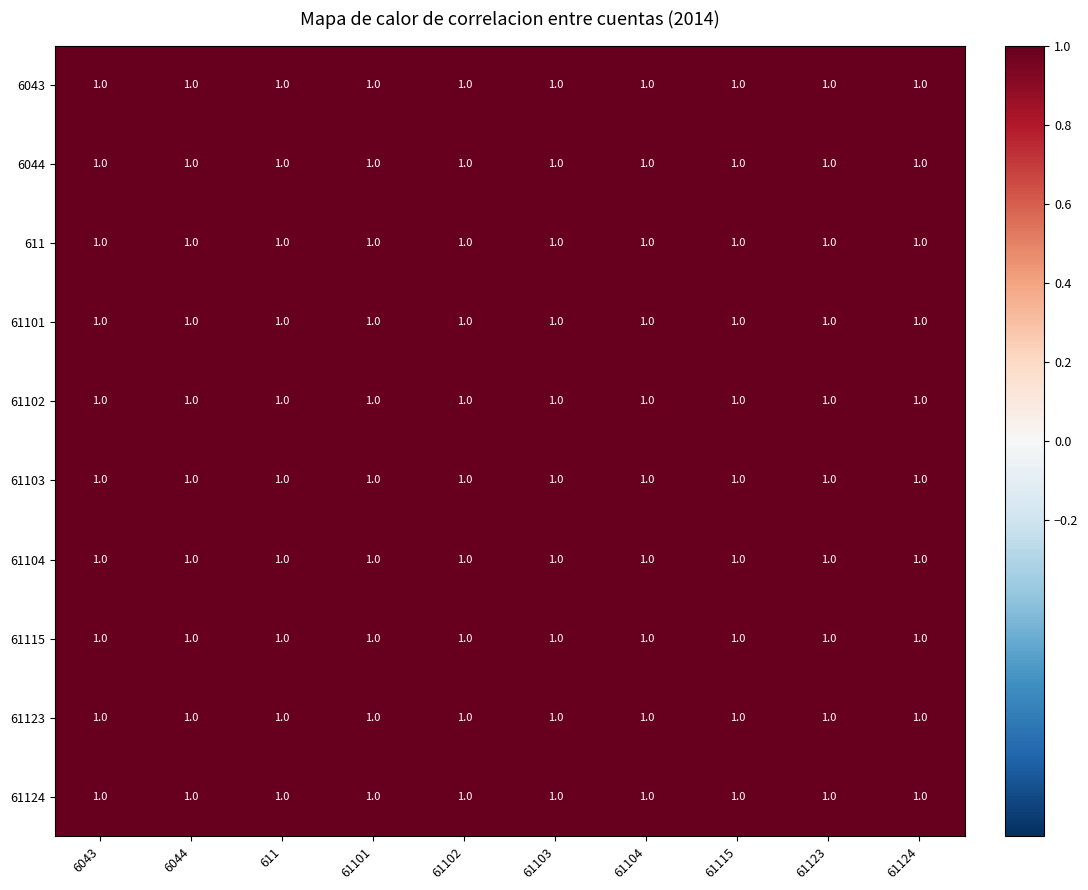

Reading right to left, transcribe all the data shown in this chart.

6043: 61124=1.0	61123=1.0	61115=1.0	61104=1.0	61103=1.0	61102=1.0	61101=1.0	611=1.0	6044=1.0	6043=1.0
6044: 61124=1.0	61123=1.0	61115=1.0	61104=1.0	61103=1.0	61102=1.0	61101=1.0	611=1.0	6044=1.0	6043=1.0
611: 61124=1.0	61123=1.0	61115=1.0	61104=1.0	61103=1.0	61102=1.0	61101=1.0	611=1.0	6044=1.0	6043=1.0
61101: 61124=1.0	61123=1.0	61115=1.0	61104=1.0	61103=1.0	61102=1.0	61101=1.0	611=1.0	6044=1.0	6043=1.0
61102: 61124=1.0	61123=1.0	61115=1.0	61104=1.0	61103=1.0	61102=1.0	61101=1.0	611=1.0	6044=1.0	6043=1.0
61103: 61124=1.0	61123=1.0	61115=1.0	61104=1.0	61103=1.0	61102=1.0	61101=1.0	611=1.0	6044=1.0	6043=1.0
61104: 61124=1.0	61123=1.0	61115=1.0	61104=1.0	61103=1.0	61102=1.0	61101=1.0	611=1.0	6044=1.0	6043=1.0
61115: 61124=1.0	61123=1.0	61115=1.0	61104=1.0	61103=1.0	61102=1.0	61101=1.0	611=1.0	6044=1.0	6043=1.0
61123: 61124=1.0	61123=1.0	61115=1.0	61104=1.0	61103=1.0	61102=1.0	61101=1.0	611=1.0	6044=1.0	6043=1.0
61124: 61124=1.0	61123=1.0	61115=1.0	61104=1.0	61103=1.0	61102=1.0	61101=1.0	611=1.0	6044=1.0	6043=1.0